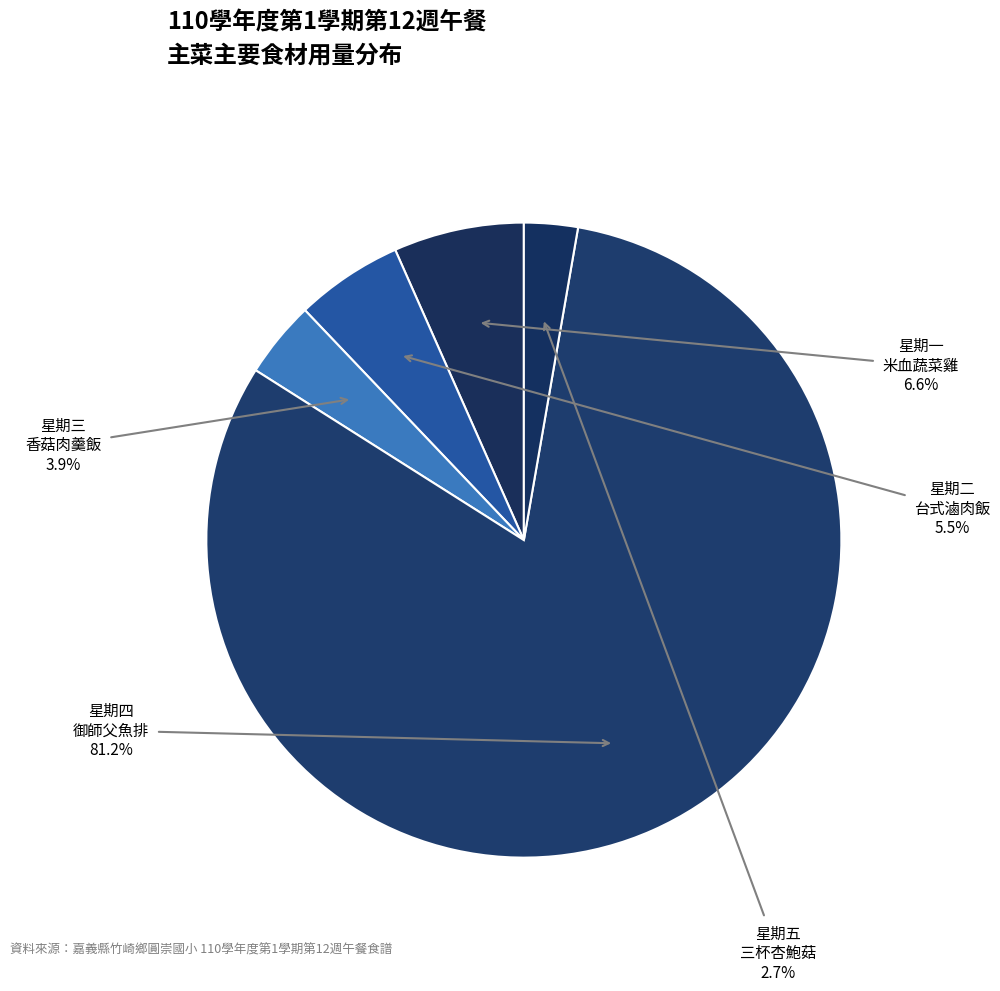

Is there a majority slice in this chart?

Yes